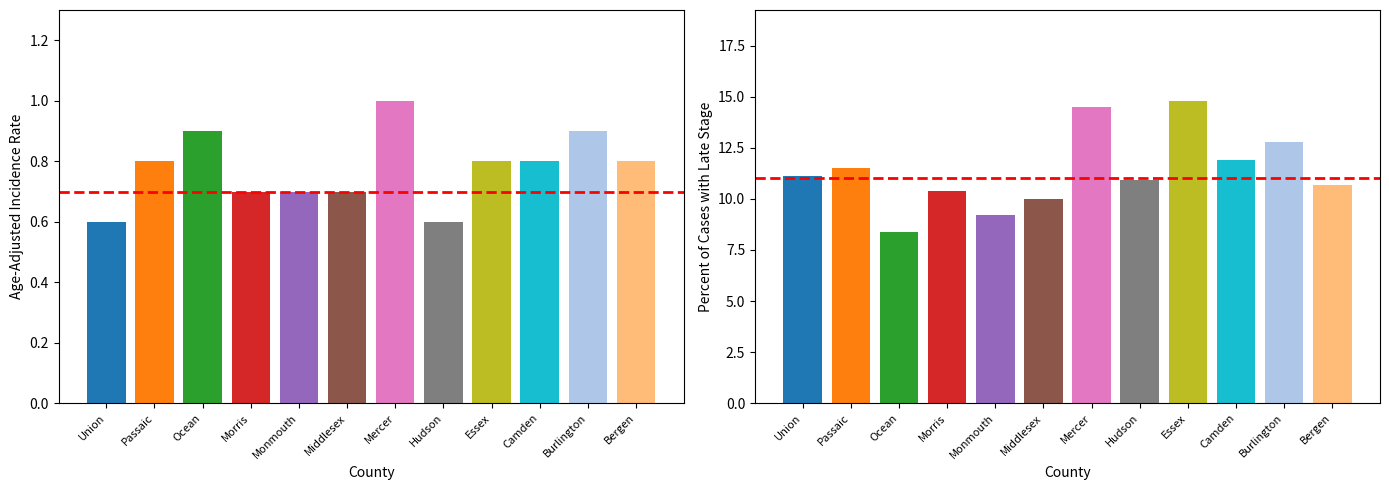

Reading left to right, what are all the values shown in this chart?

Age-Adjusted Incidence Rate: Union County=0.6	Passaic County=0.8	Ocean County=0.9	Morris County=0.7	Monmouth County=0.7	Middlesex County=0.7	Mercer County=1.0	Hudson County=0.6	Essex County=0.8	Camden County=0.8	Burlington County=0.9	Bergen County=0.8
Percent of Cases with Late Stage: Union County=11.1	Passaic County=11.5	Ocean County=8.4	Morris County=10.4	Monmouth County=9.2	Middlesex County=10.0	Mercer County=14.5	Hudson County=10.9	Essex County=14.8	Camden County=11.9	Burlington County=12.8	Bergen County=10.7